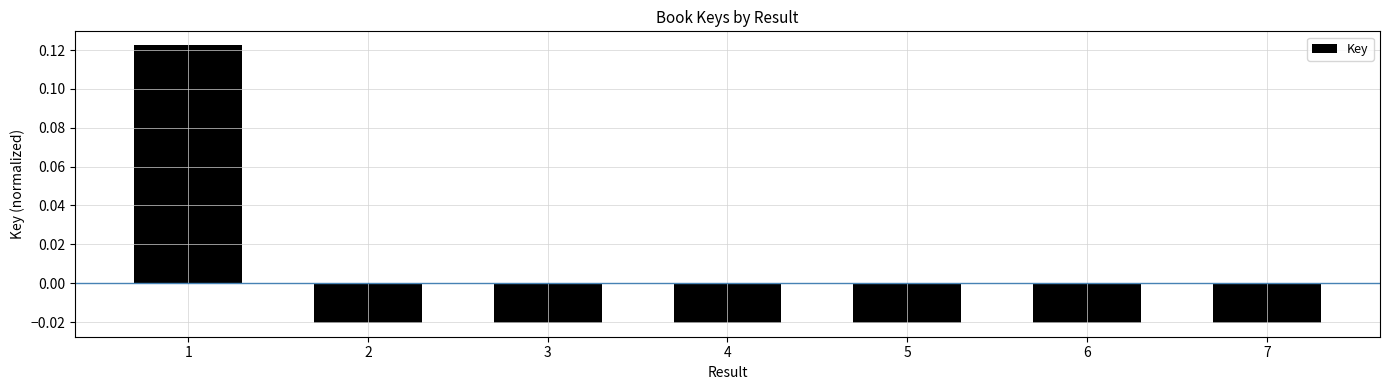

True or false: the data shows 0.2 at 1.

False